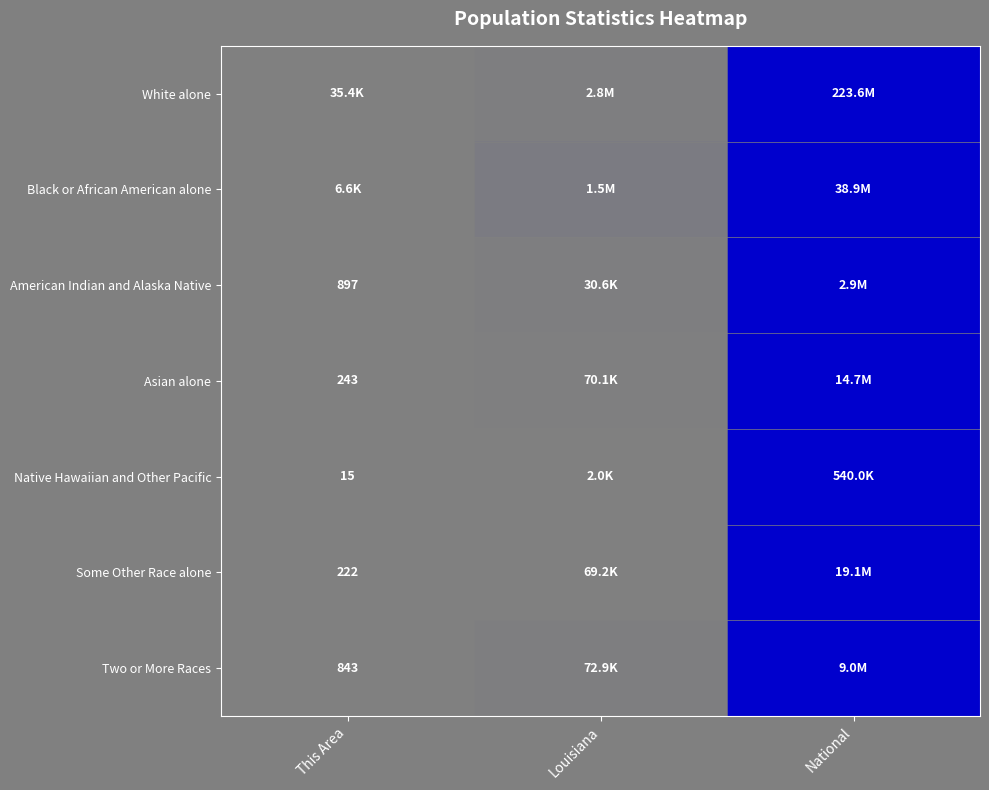

Count the number of categories in the chart.

3